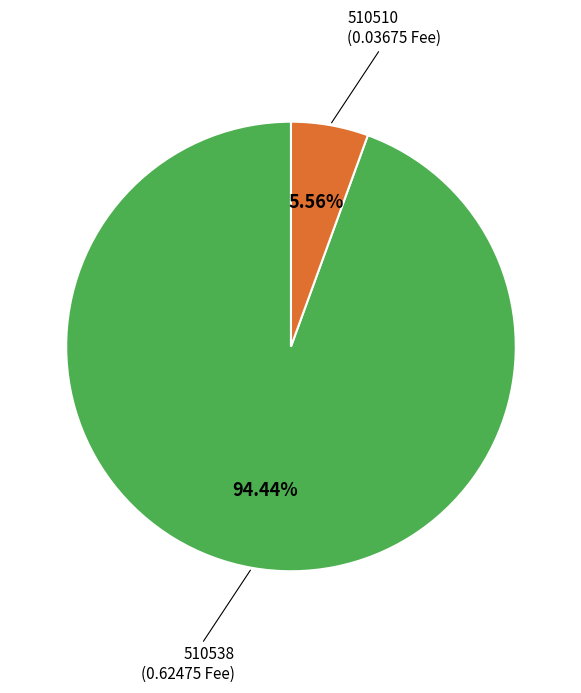

To the nearest percent, what is the difference between the 510510 and 510538 slice percentages?

89%